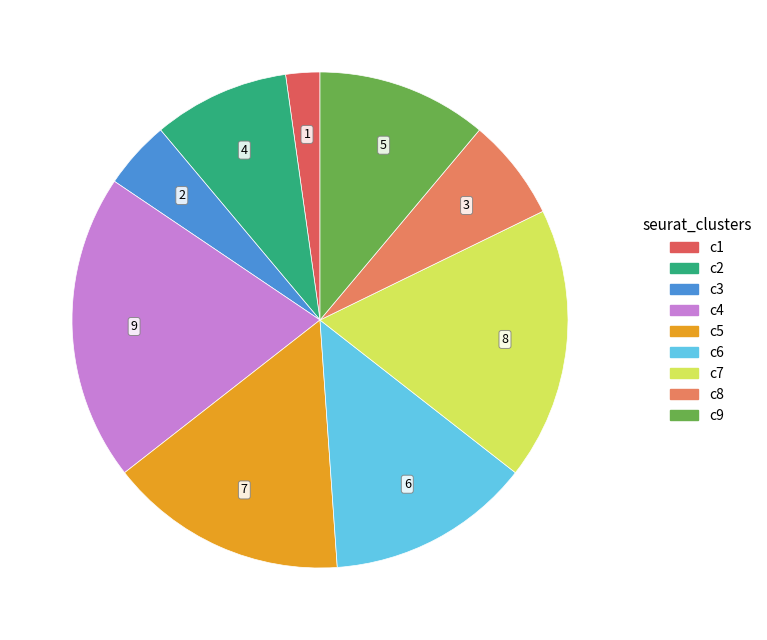

Count the number of slices in the pie.

9